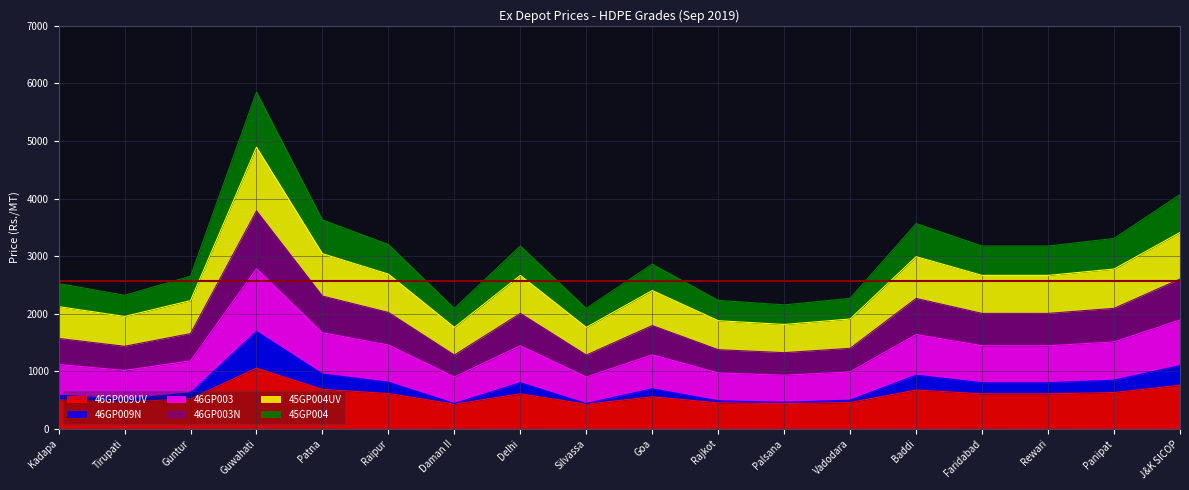

True or false: 46GP009UV and 45GP004 cross at least once.

False